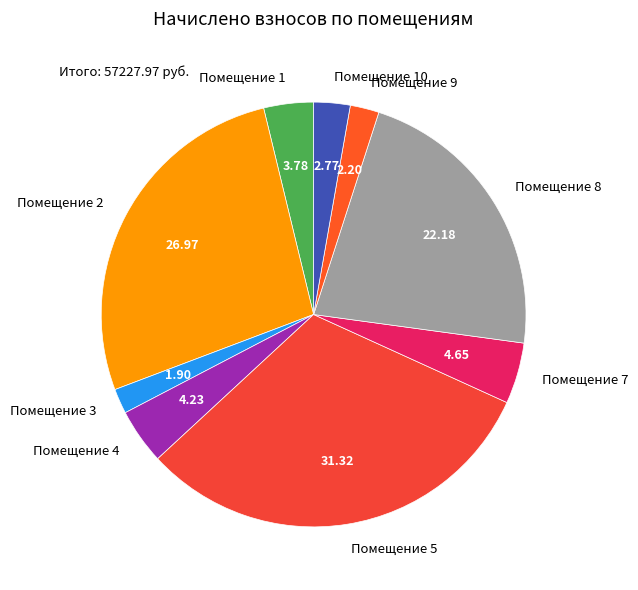

Does Помещение 1 account for over 50% of the chart?

No